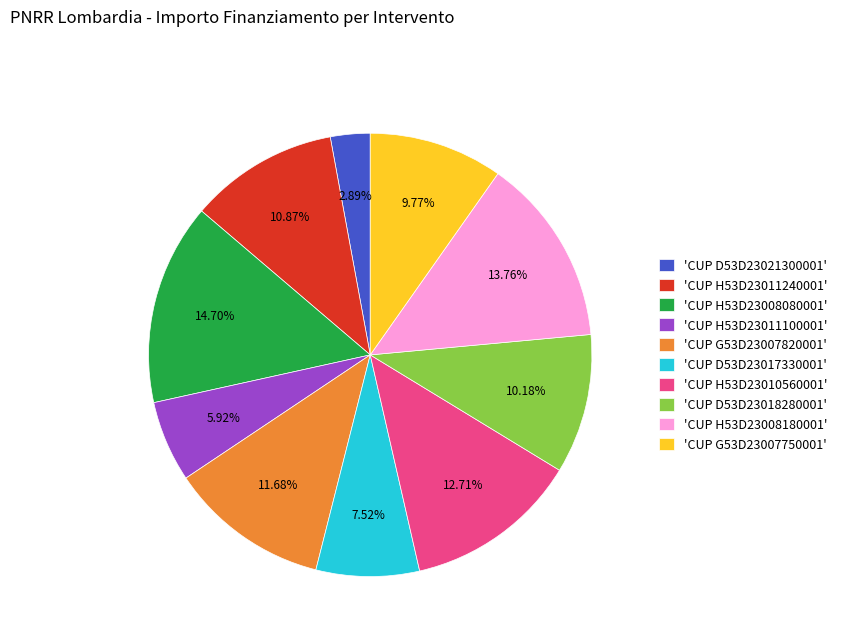

Combined, do 'CUP H53D23010560001' and 'CUP G53D23007820001' account for over 50%?

No